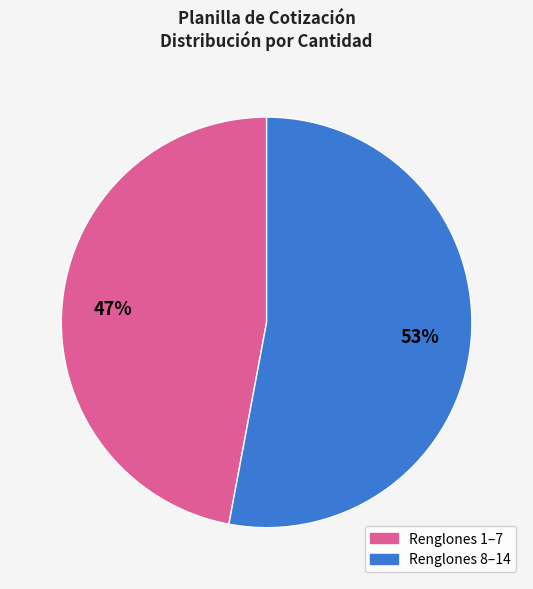

Is there a majority slice in this chart?

Yes